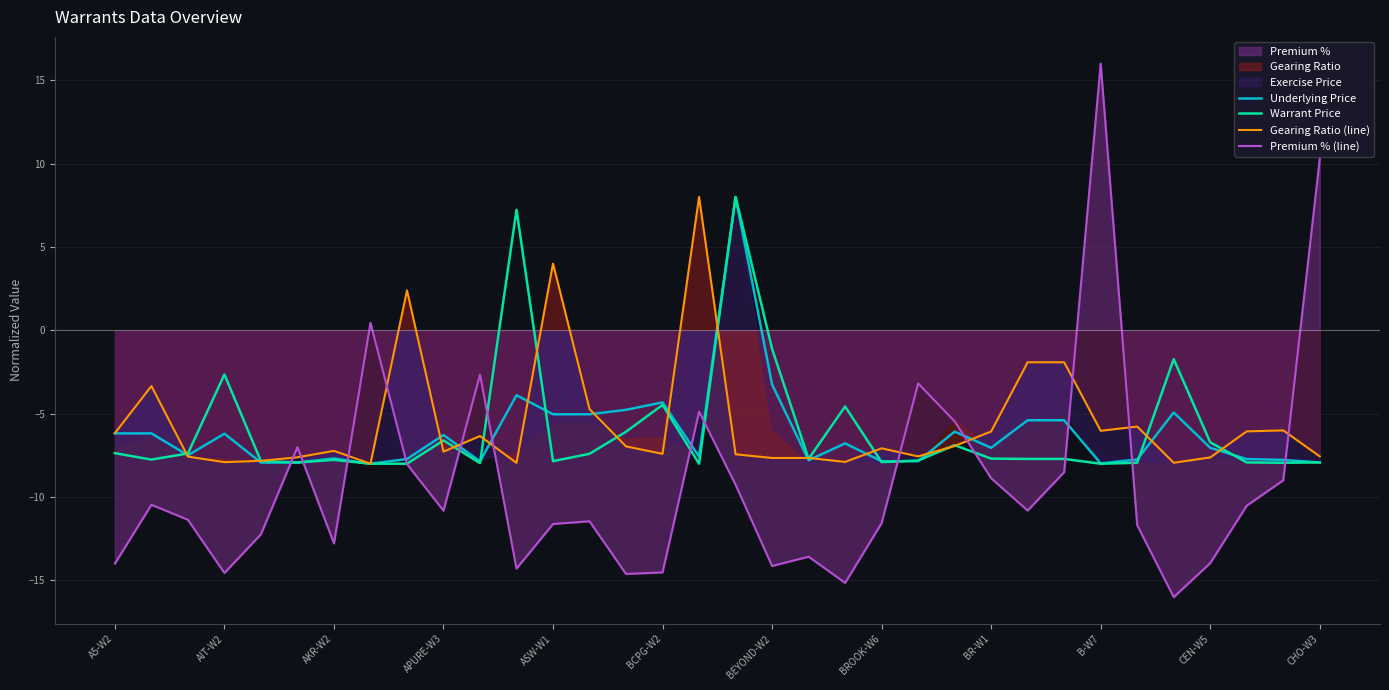

True or false: Warrant Price and Premium % (line) intersect in this chart.

True